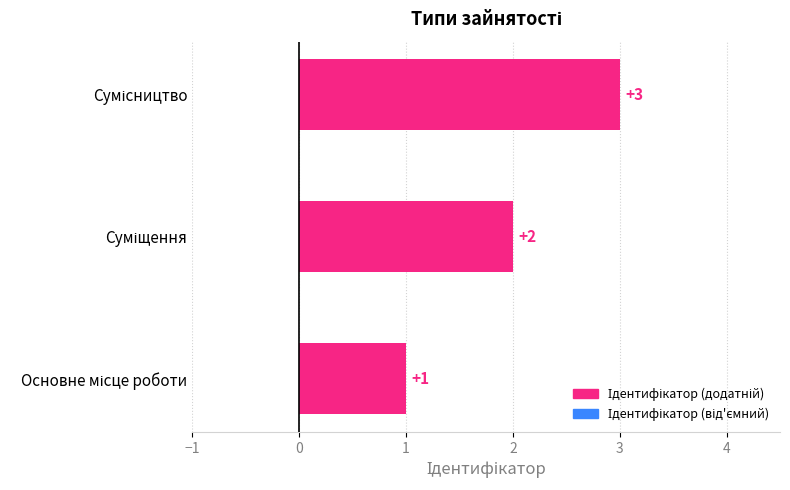

What is the sum of all values?

6